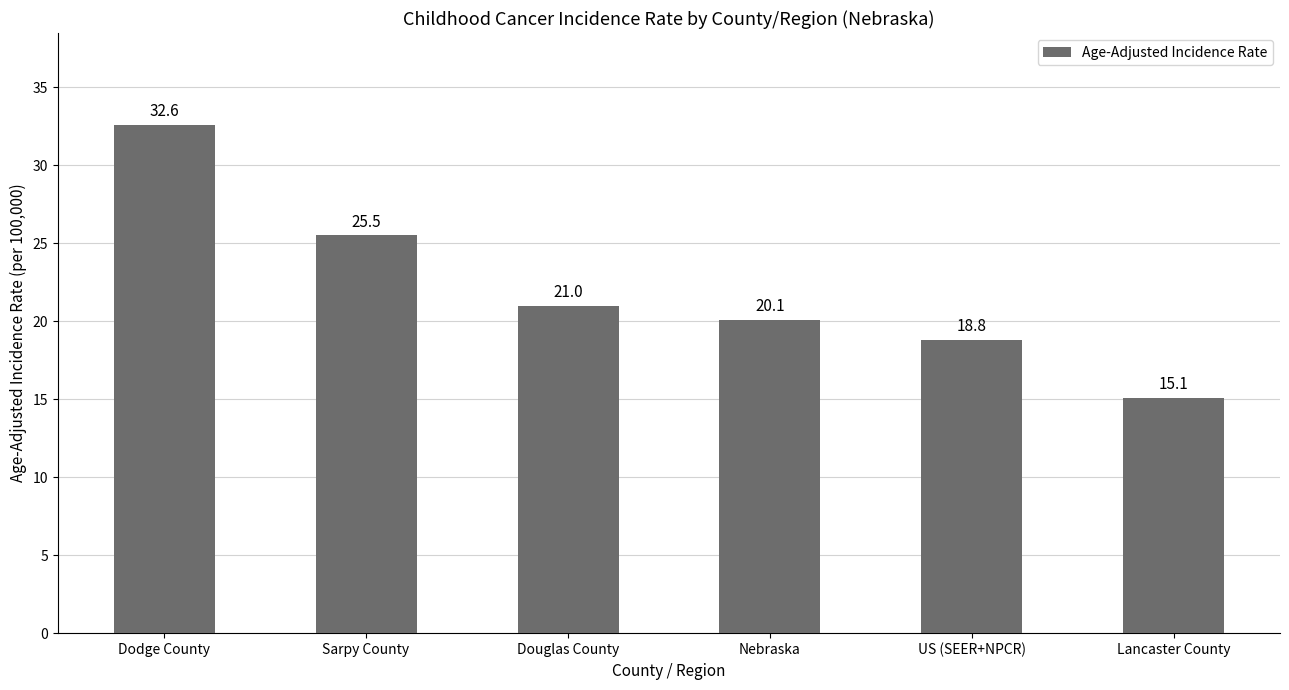

At which category does the chart reach its minimum across all series?

Lancaster County